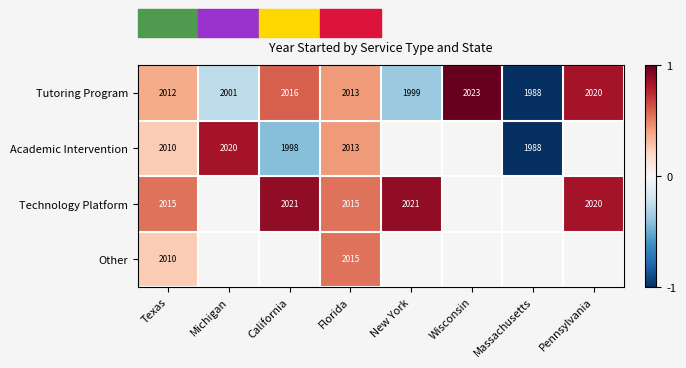

The value of Tutoring Program at Pennsylvania is 0.8. True or false?

True